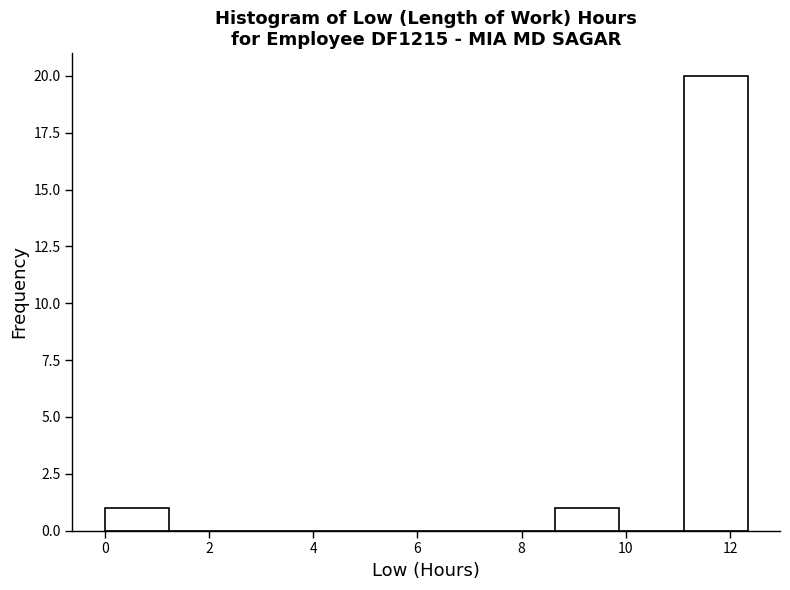

Reading left to right, transcribe this chart: for each bar, give the range it covers on the x-axis and its height. Neither the bar edges nor the heights are printed on the chart, so give them approximately, as read against the axes.

0.0 to 1.2: 1
1.2 to 2.4: 0
2.4 to 3.8: 0
3.8 to 5.0: 0
5.0 to 6.2: 0
6.2 to 7.4: 0
7.4 to 8.6: 0
8.6 to 9.8: 1
9.8 to 11.2: 0
11.2 to 12.4: 20